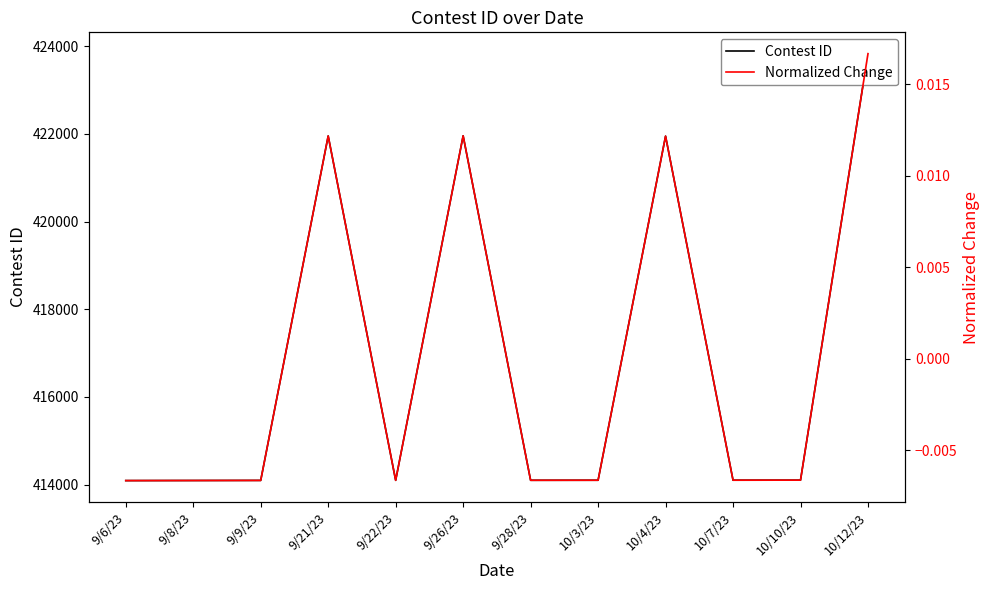

True or false: Contest ID has more than 2 points higher than both neighbors.

True